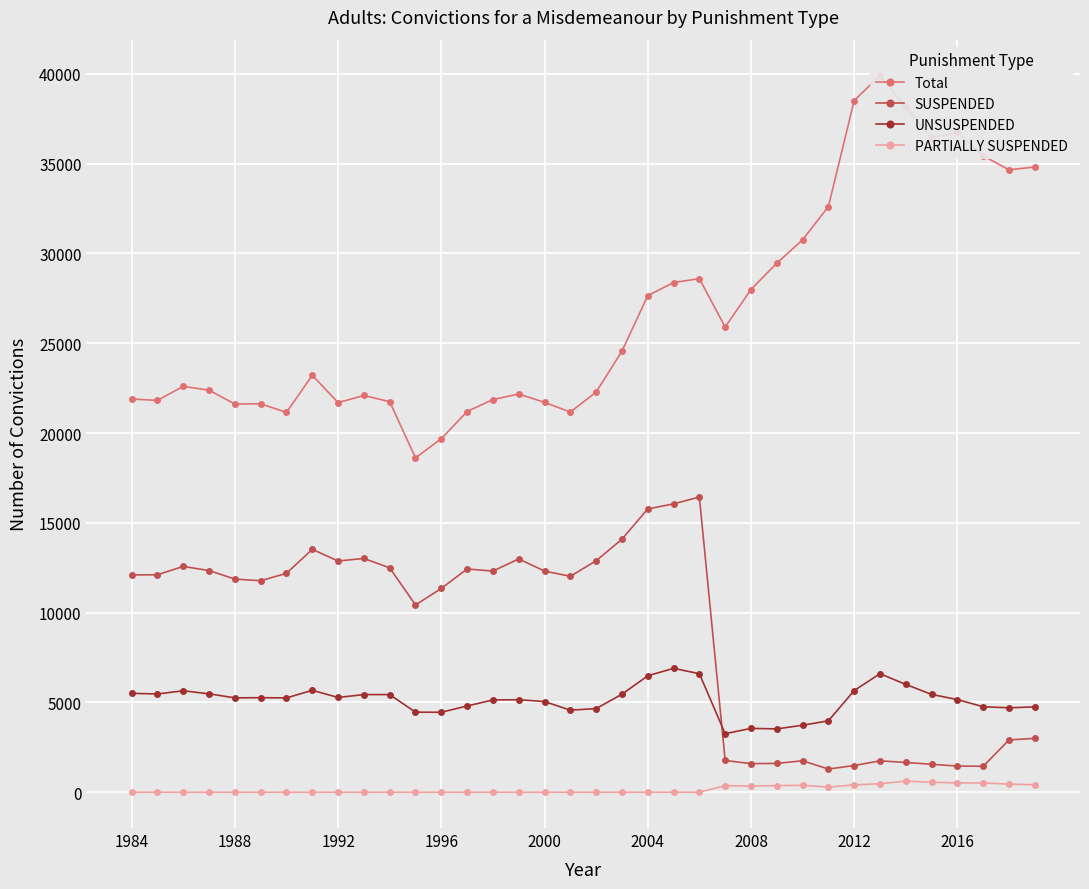

True or false: UNSUSPENDED and PARTIALLY SUSPENDED intersect in this chart.

False